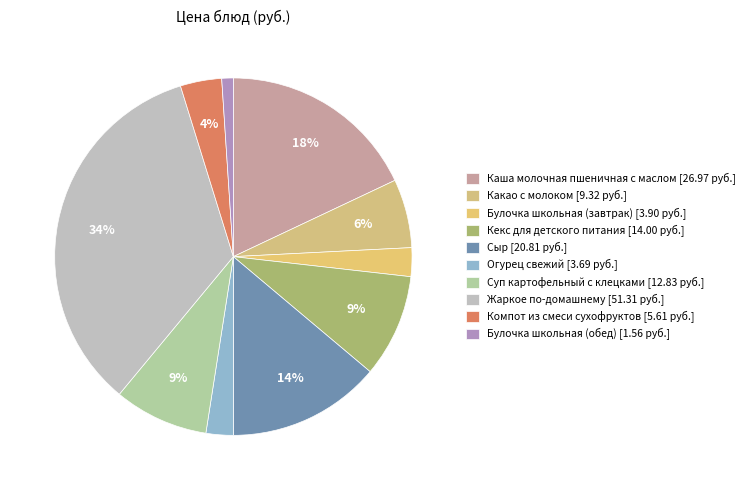

Is there any slice that represents more than half of the pie?

No